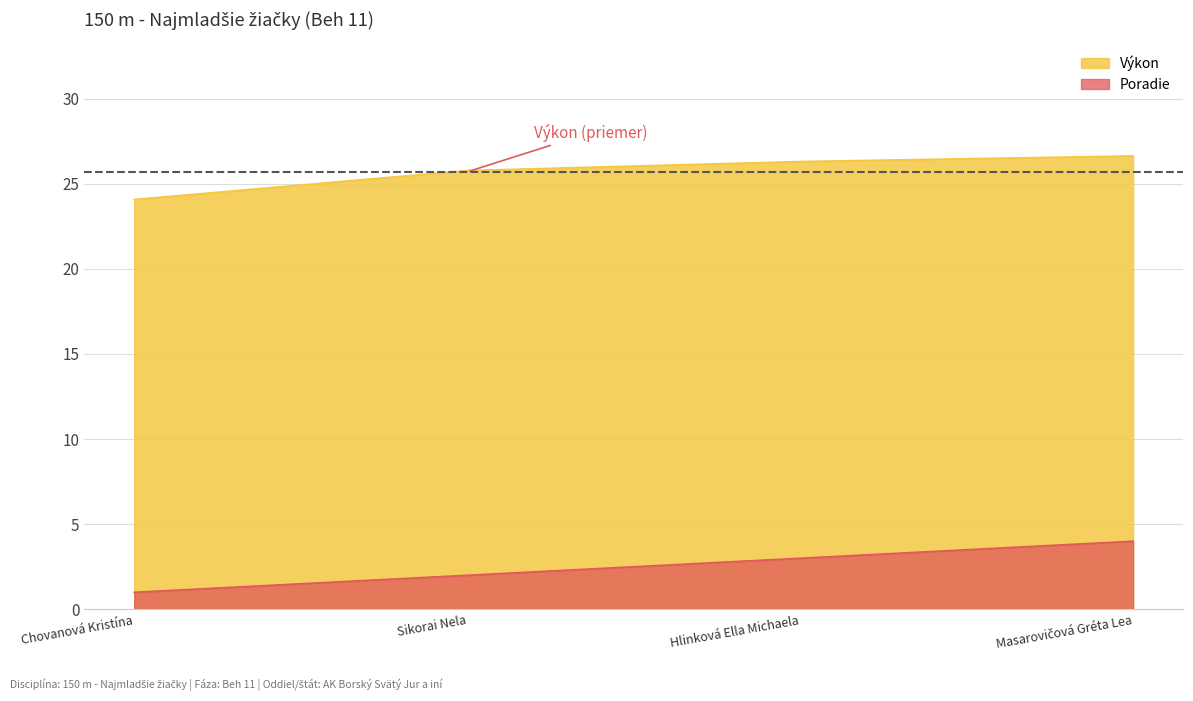

How many lines are shown in the chart?

2